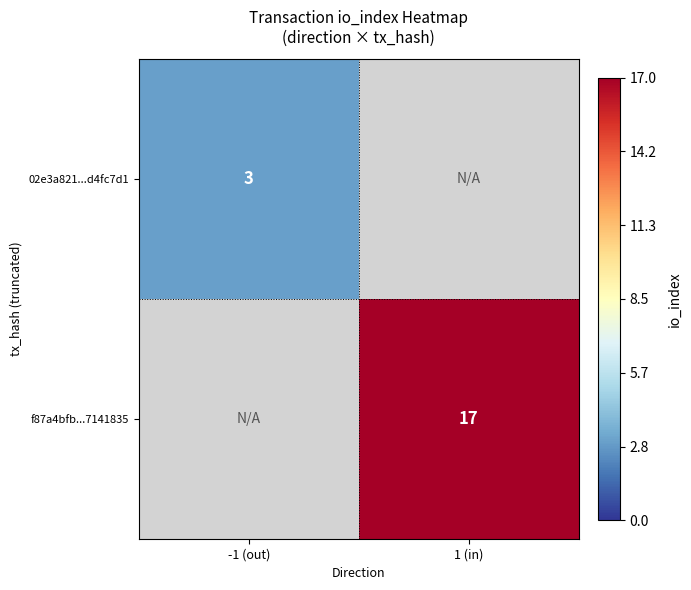

True or false: 02e3a821...d4fc7d1 has a value of 3 at -1 (out).

True